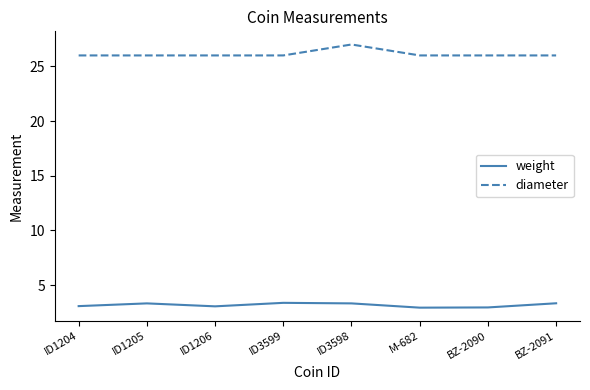

What is the difference between the maximum and second lowest values in the diameter series?

1.0